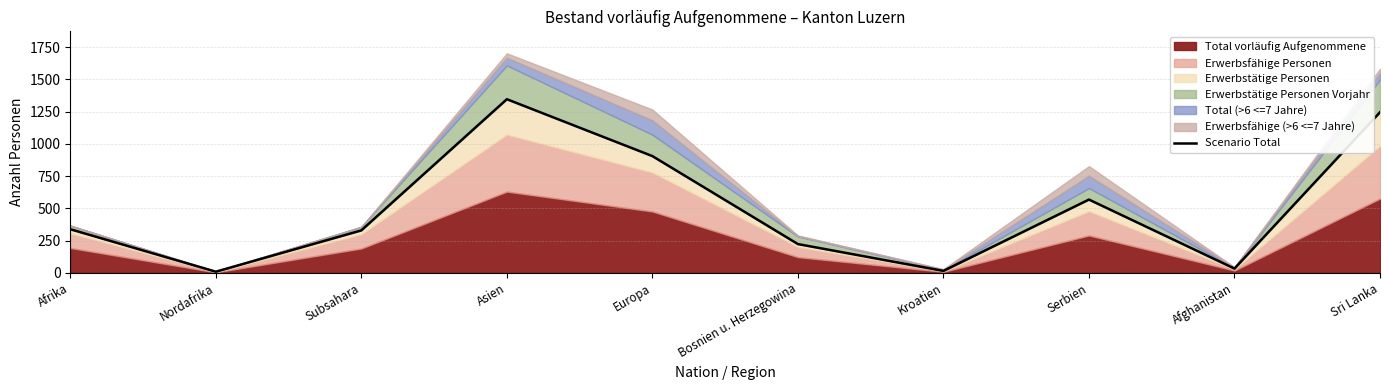

List the labels in order of value, largest first.

Asien, Sri Lanka, Europa, Serbien, Afrika, Subsahara, Bosnien u. Herzegowina, Afghanistan, Kroatien, Nordafrika